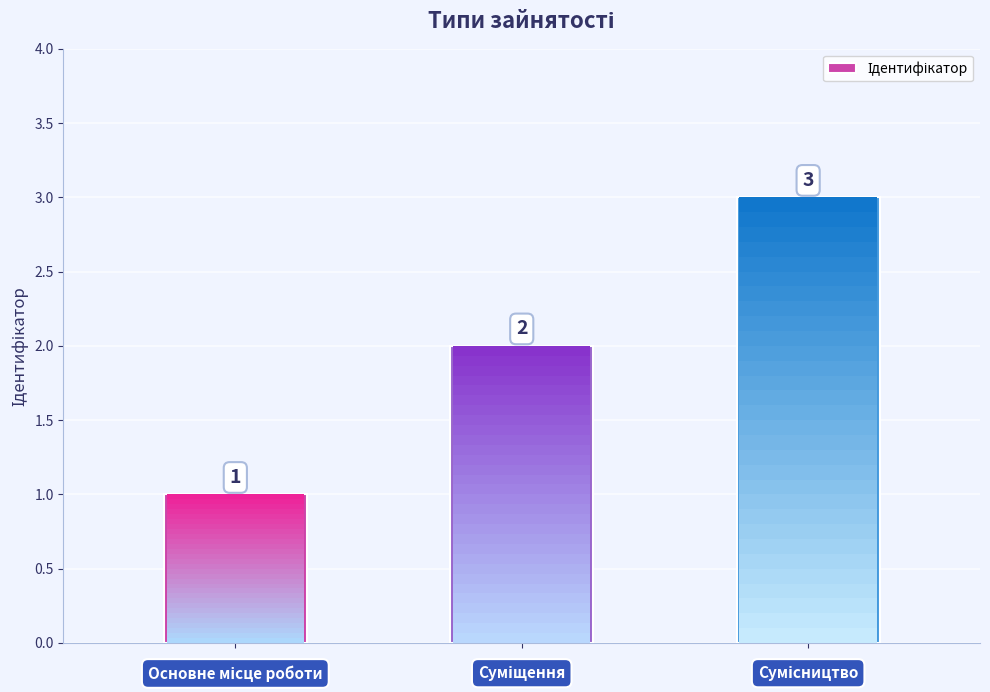

What is the average value?

2